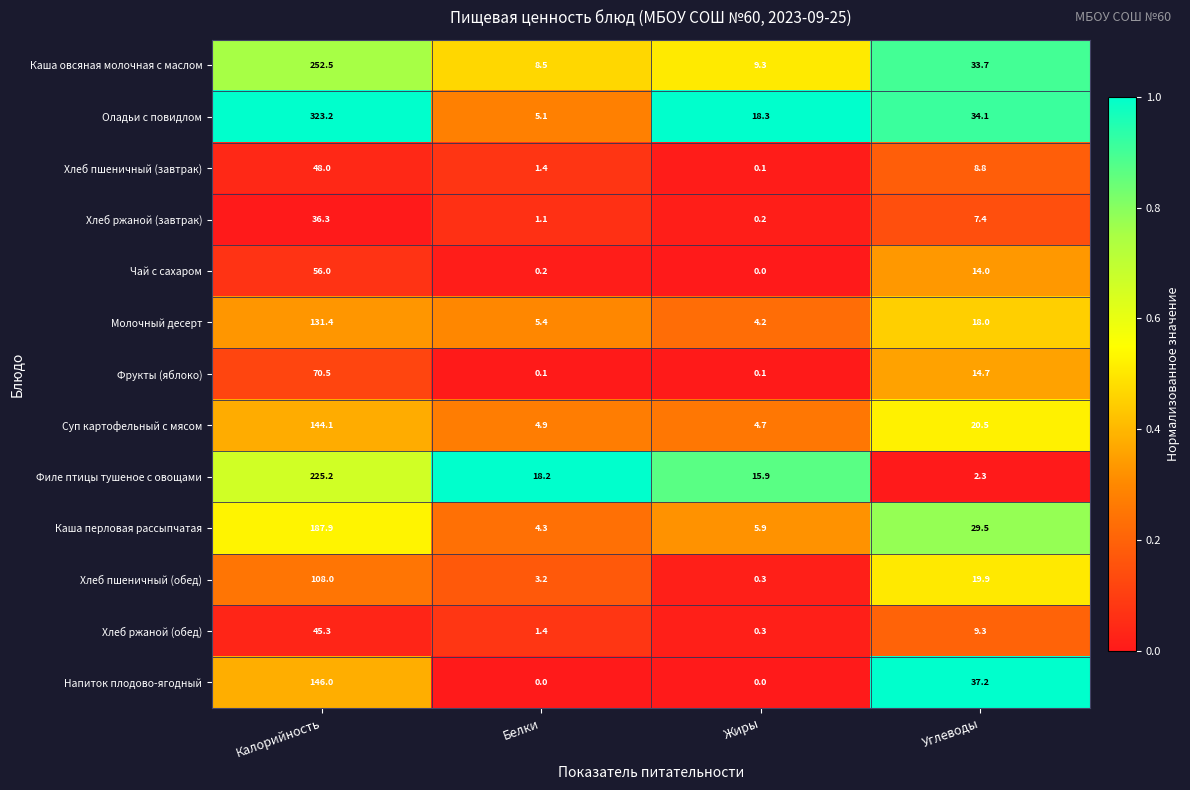

Rank the series by their maximum value, from lowest to highest.

Хлеб ржаной (завтрак), Хлеб ржаной (обед), Хлеб пшеничный (завтрак), Чай с сахаром, Фрукты (яблоко), Хлеб пшеничный (обед), Молочный десерт, Суп картофельный с мясом, Напиток плодово-ягодный, Каша перловая рассыпчатая, Филе птицы тушеное с овощами, Каша овсяная молочная с маслом, Оладьи с повидлом